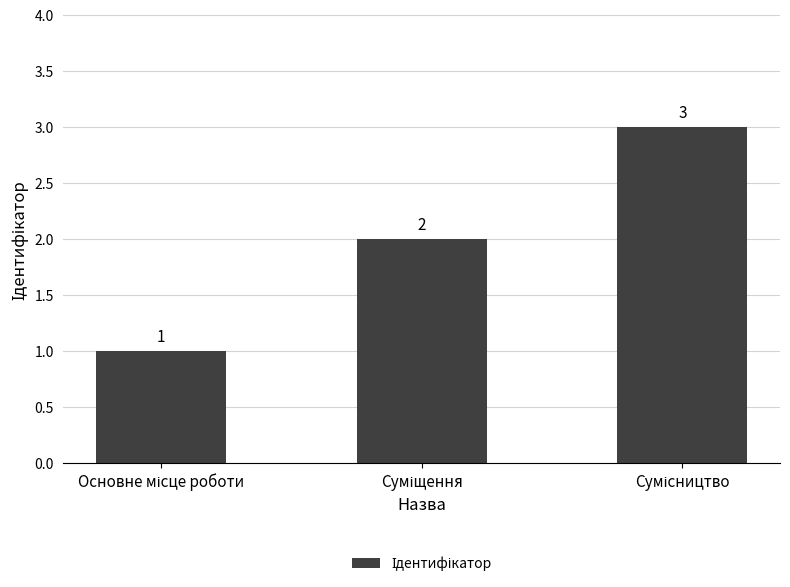

What is the greatest value displayed?

3